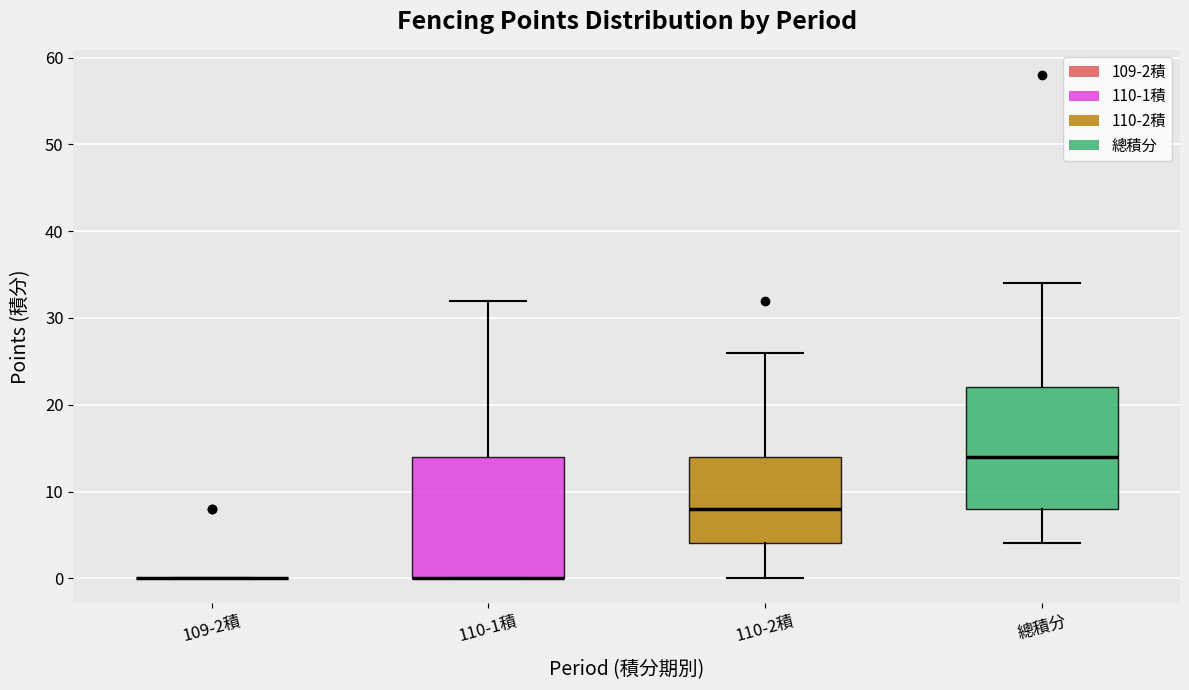

Reading left to right, transcribe this box plot: for each box, give where its median line is, the range the box spans, and where its two whiskers end, as read against the y-axis. The values are not printed on the chart, so give them approximately, as read against the axis.

109-2積: box collapsed to a line at 0, whiskers 0 to 0
110-1積: median 0 (drawn on the box's lower edge), box 0 to 14, whiskers 0 to 32
110-2積: median 8, box 4 to 14, whiskers 0 to 26
總積分: median 14, box 8 to 22, whiskers 4 to 34